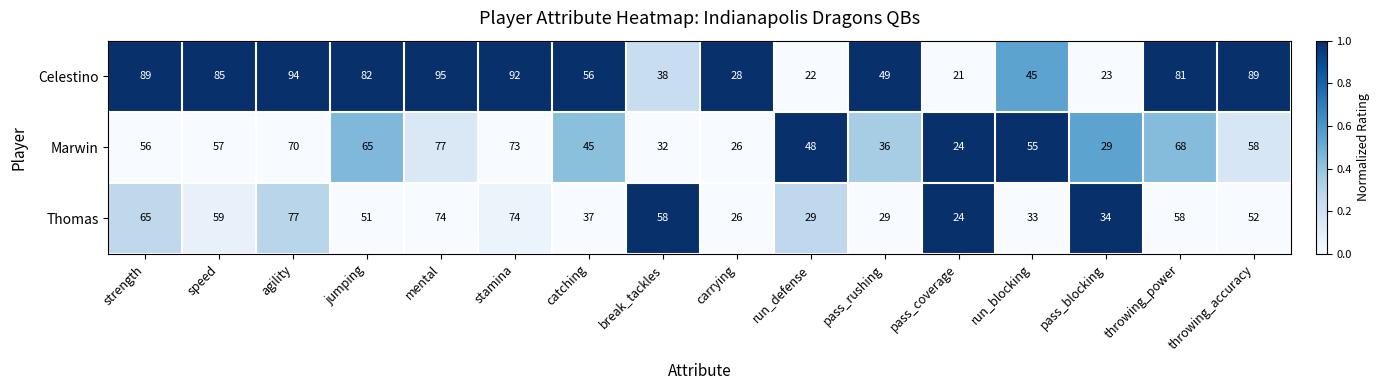

What is the greatest value displayed?

95